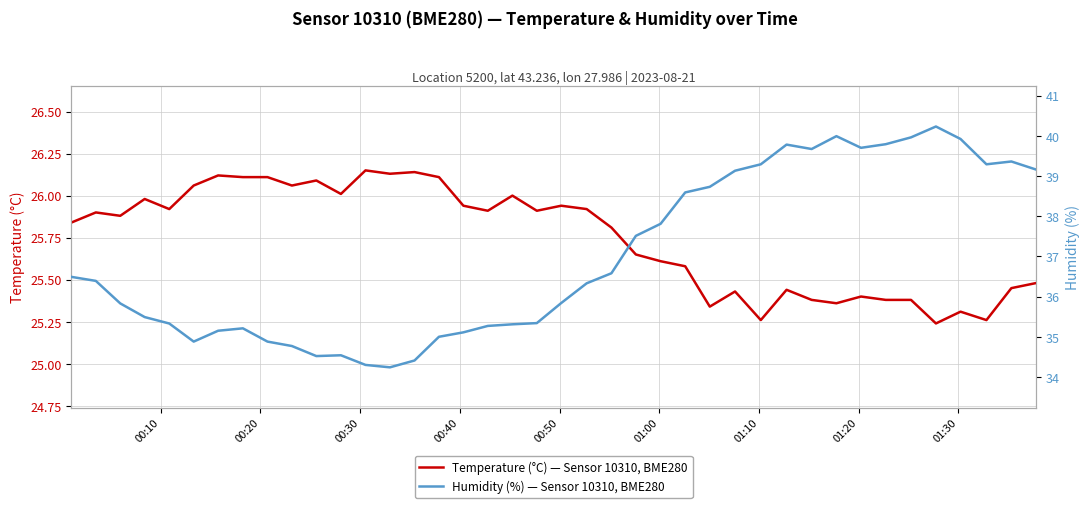

The humidity series shows 15.5 at 17. True or false?

False